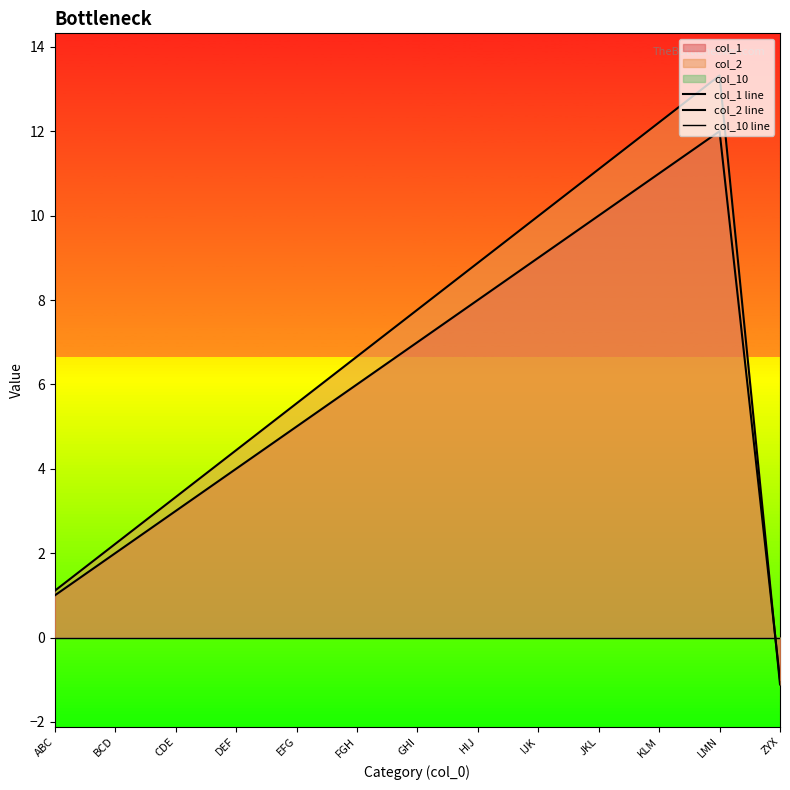

Read the col_1 line value at EFG.

5.0